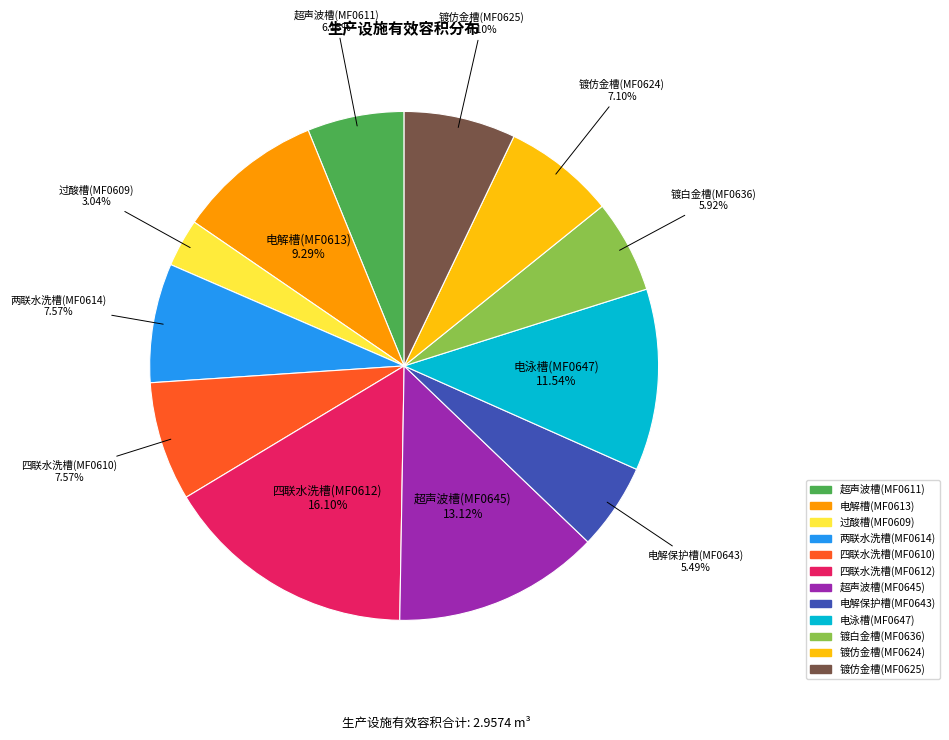

To the nearest percent, what is the average slice percentage?

8%